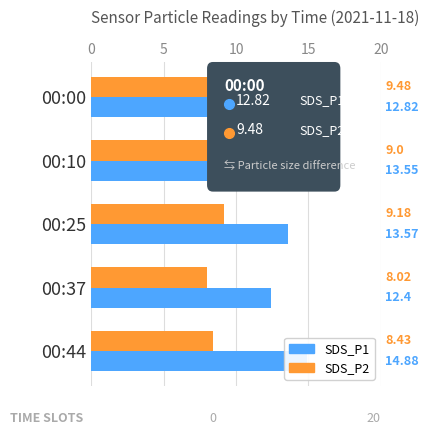

Count the number of data series in this chart.

2